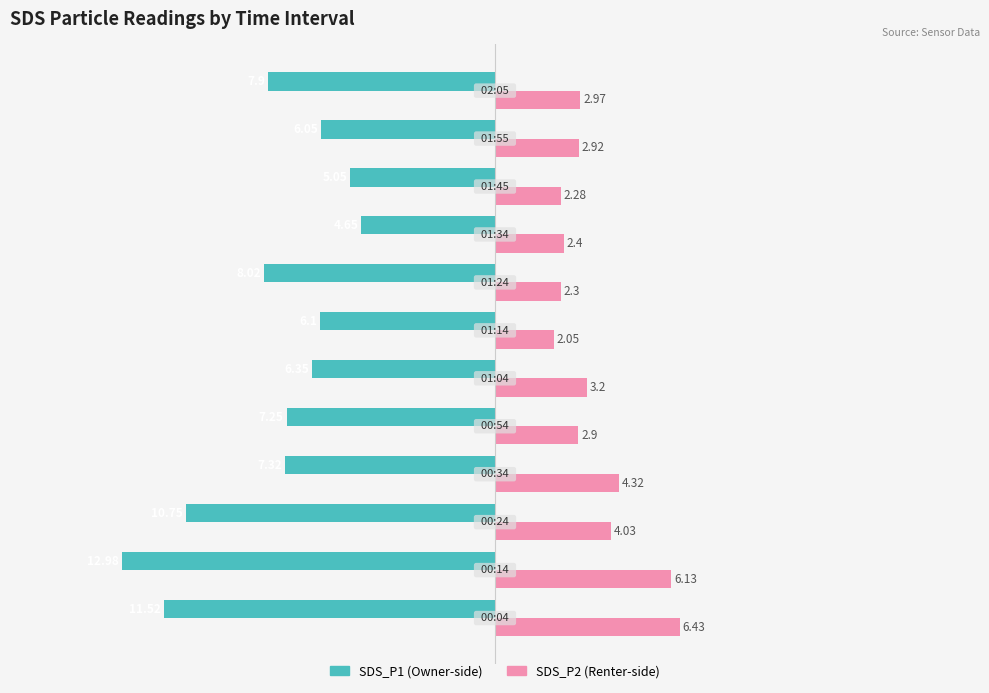

How many series are shown in this chart?

2